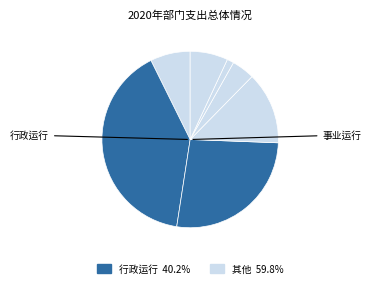

What is the largest slice in the pie chart?

行政运行